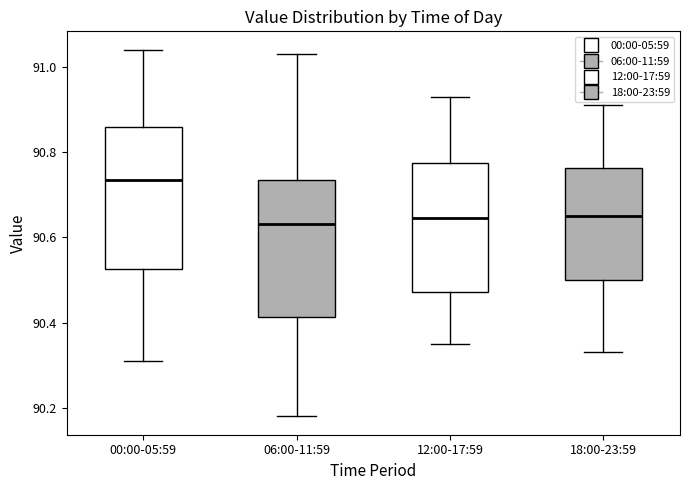

Reading left to right, transcribe this box plot: for each box, give where its median line is, the range the box spans, and where its two whiskers end, as read against the y-axis. The values are not printed on the chart, so give them approximately, as read against the axis.

00:00-05:59: median 90.74, box 90.52 to 90.86, whiskers 90.32 to 91.04
06:00-11:59: median 90.64, box 90.42 to 90.74, whiskers 90.18 to 91.04
12:00-17:59: median 90.64, box 90.48 to 90.78, whiskers 90.36 to 90.94
18:00-23:59: median 90.66, box 90.50 to 90.76, whiskers 90.34 to 90.92